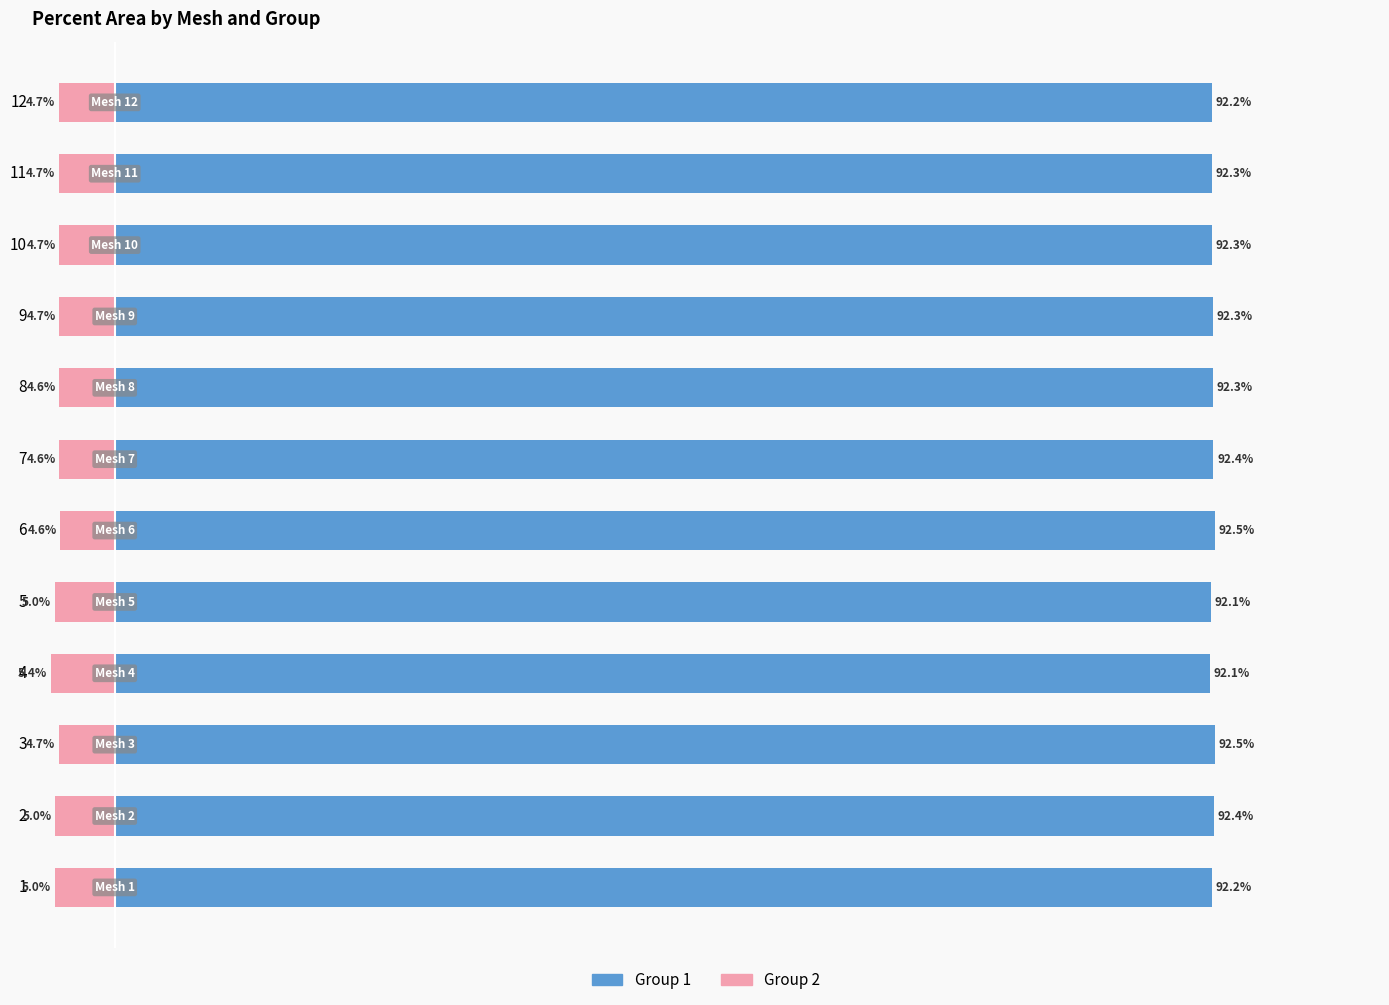

What value does the Group 2 series have at 10?

-4.7